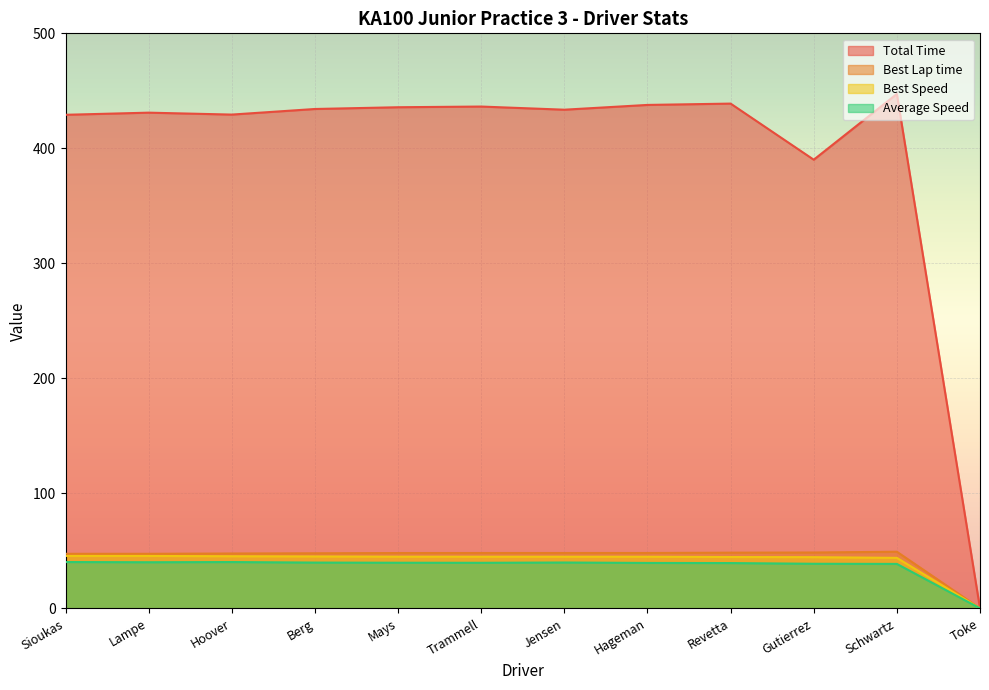

What is the average value of the Best Speed series?

41.2